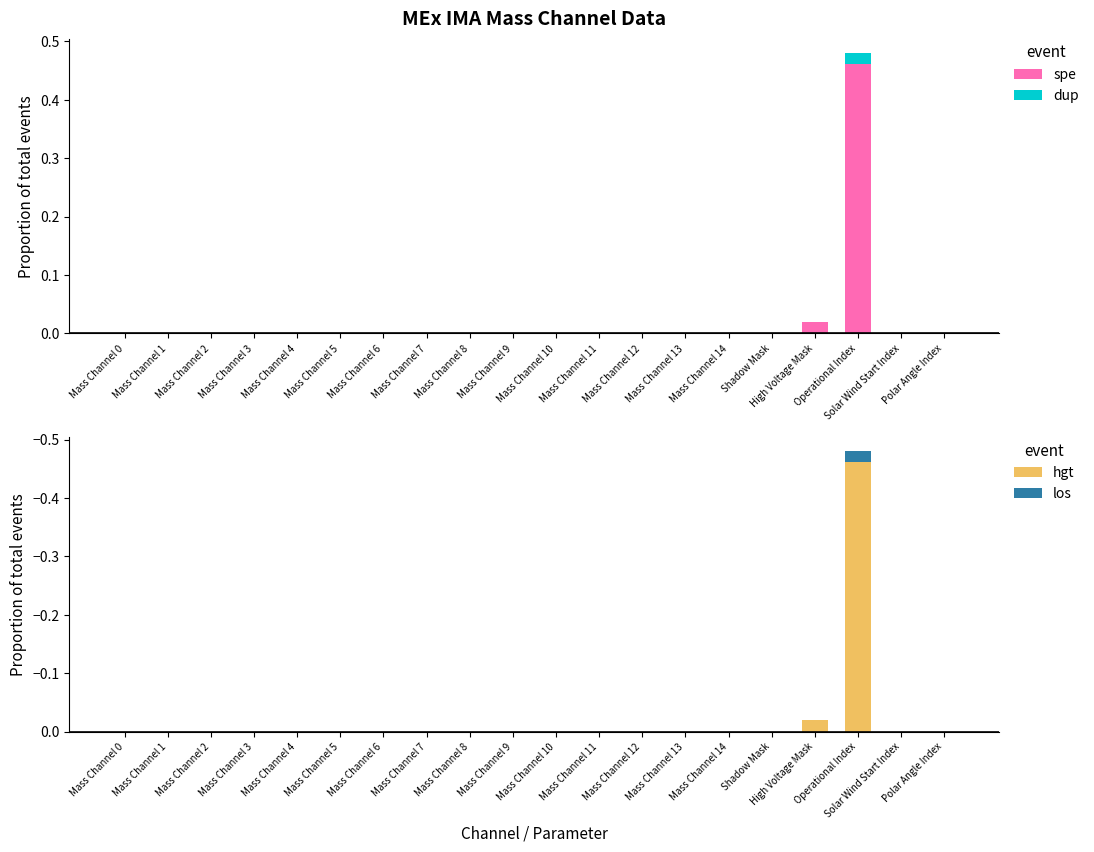

Which series has the largest total across all categories?

spe